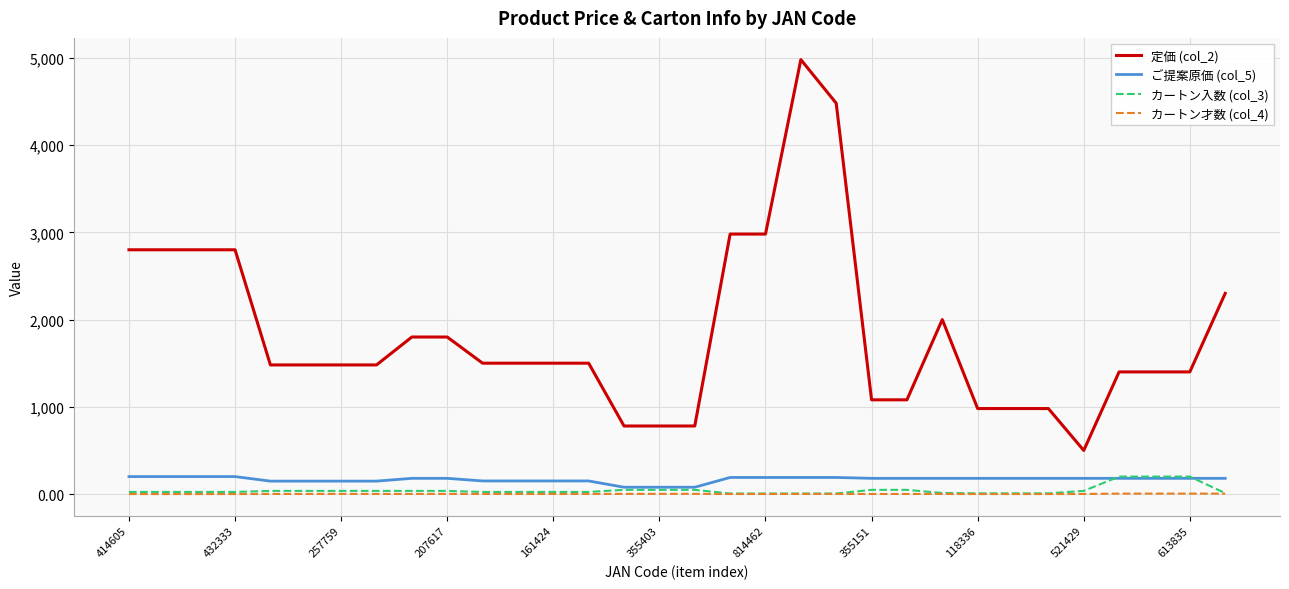

Which series has the largest total across all categories?

定価 (col_2)